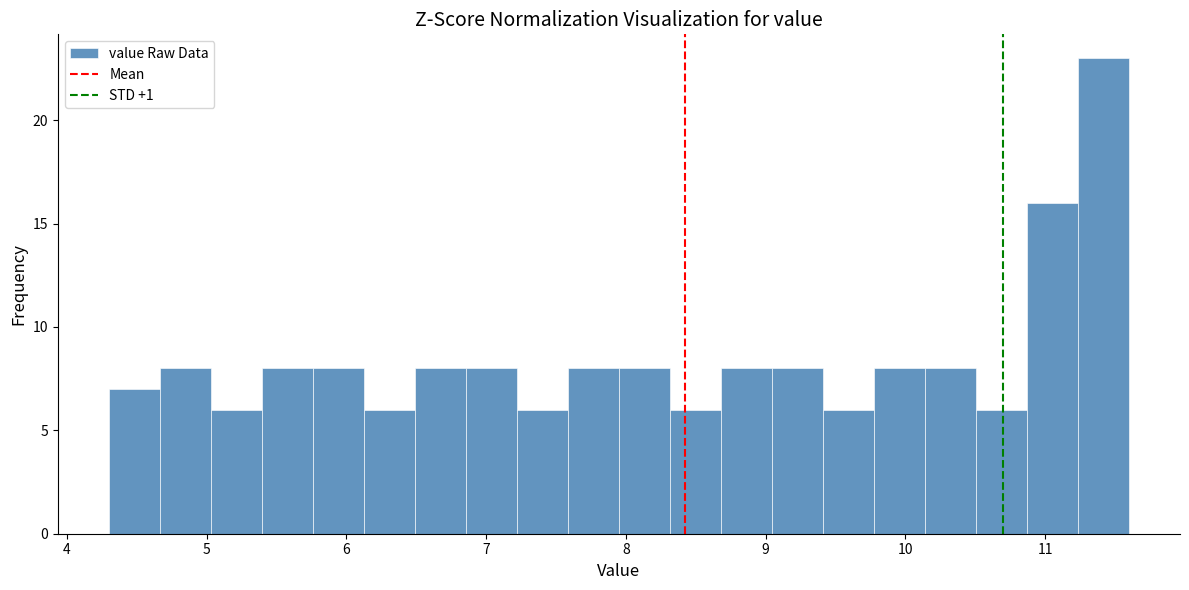

Read against the x-axis, roughly where is the centre of the tallest bar?

11.4